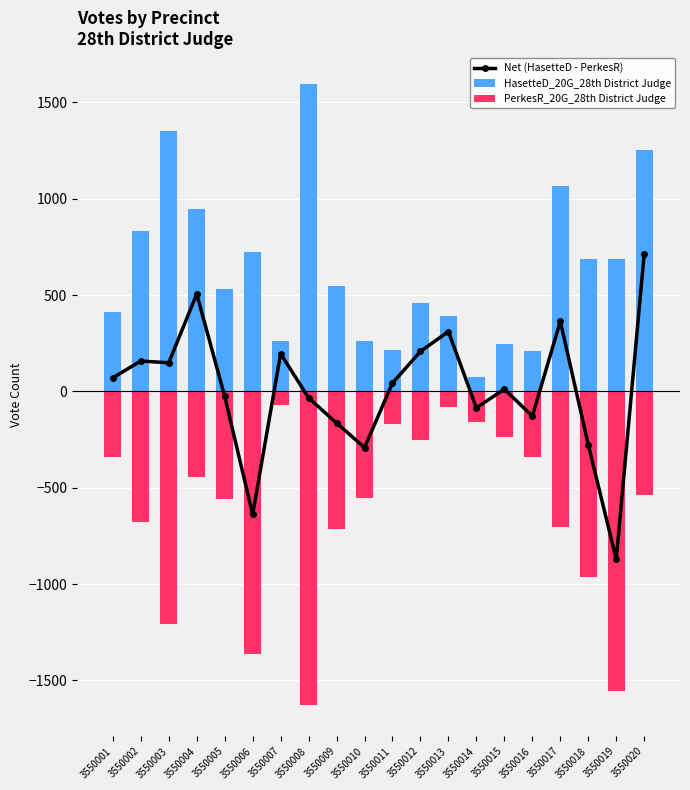

What is the minimum value for PerkesR_20G_28th District Judge?

-1628